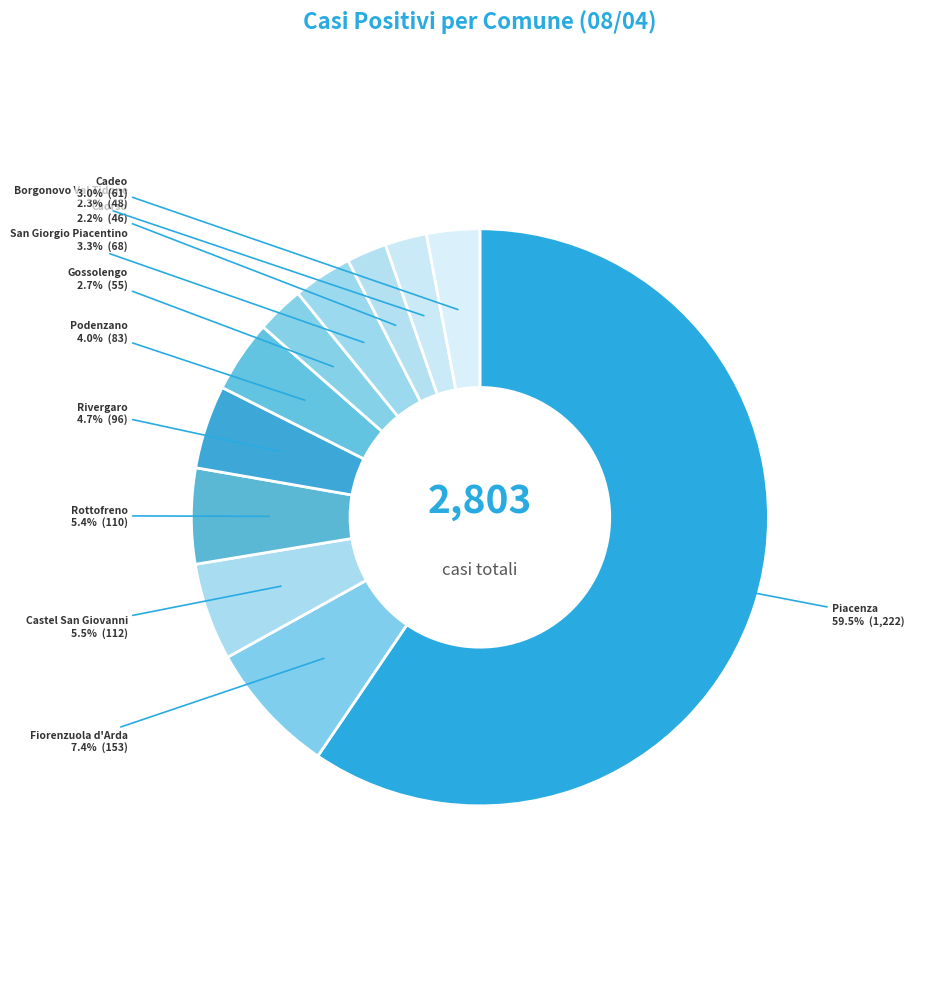

What is the largest slice in the pie chart?

Piacenza